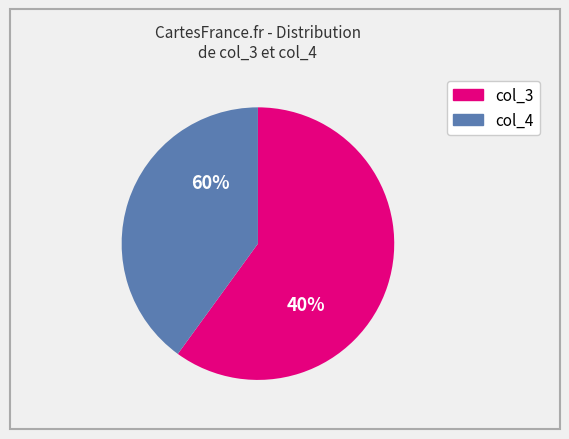

Is there any slice that represents more than half of the pie?

Yes